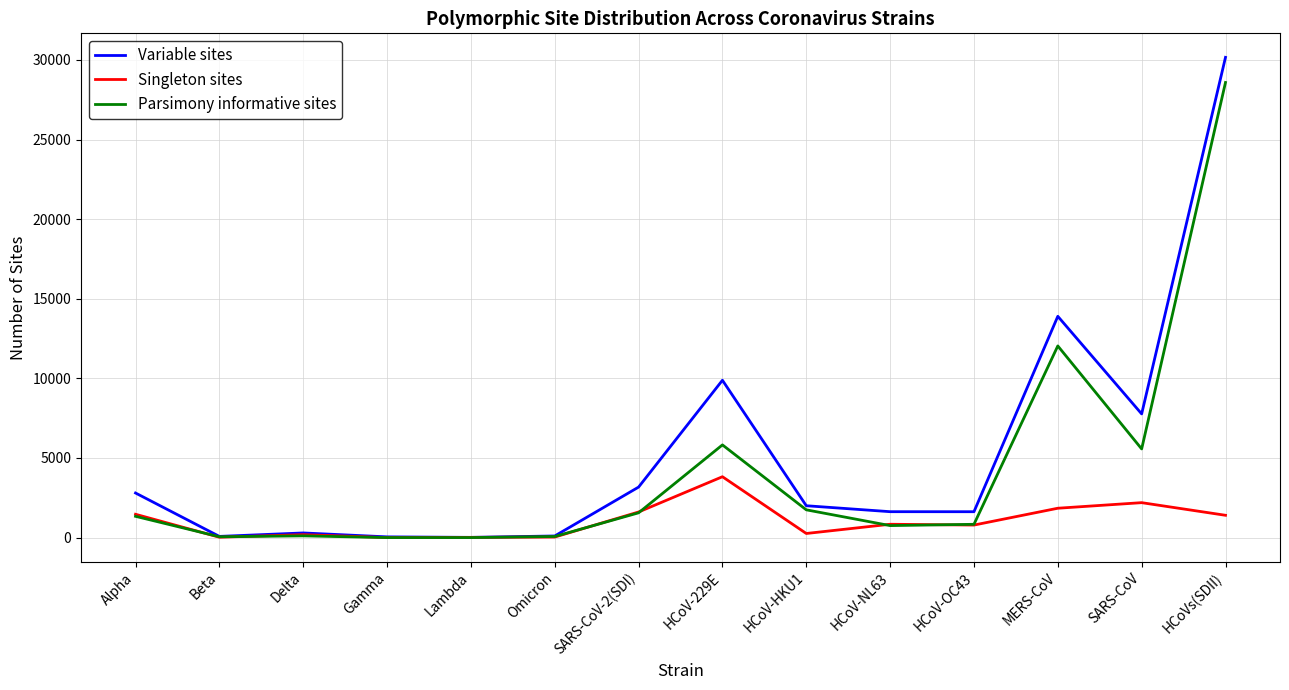

At which category does the chart reach its peak across all series?

HCoVs(SDII)